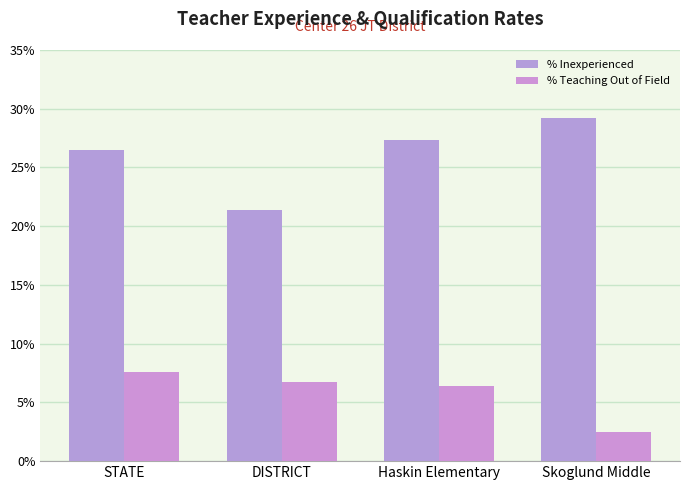

Which category has the lowest value in the % Teaching Out of Field series?

Skoglund Middle